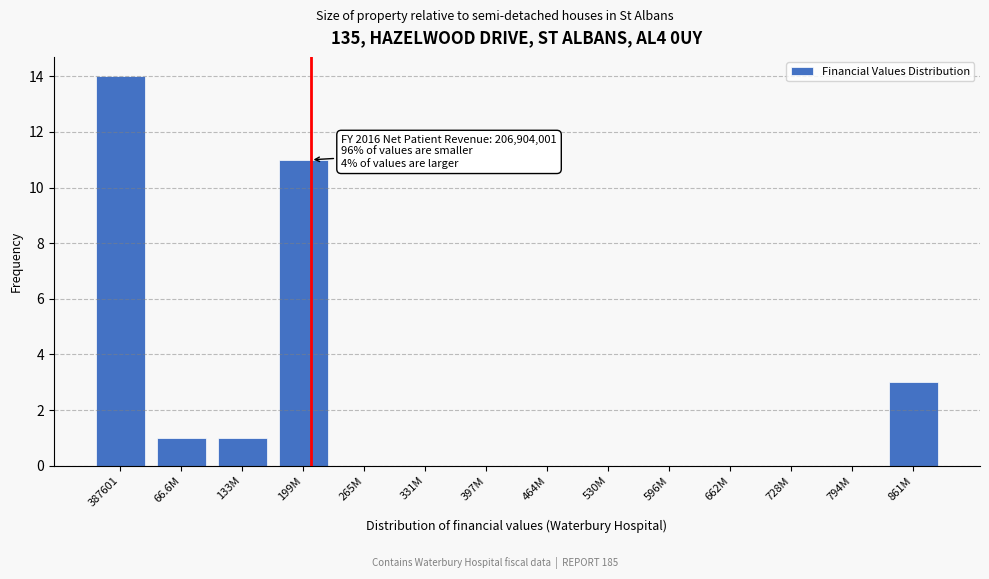

Reading left to right, list all the values displayed in this chart.

387601=14	66.6M=1	133M=1	199M=11	265M=0	331M=0	397M=0	464M=0	530M=0	596M=0	662M=0	728M=0	794M=0	861M=3